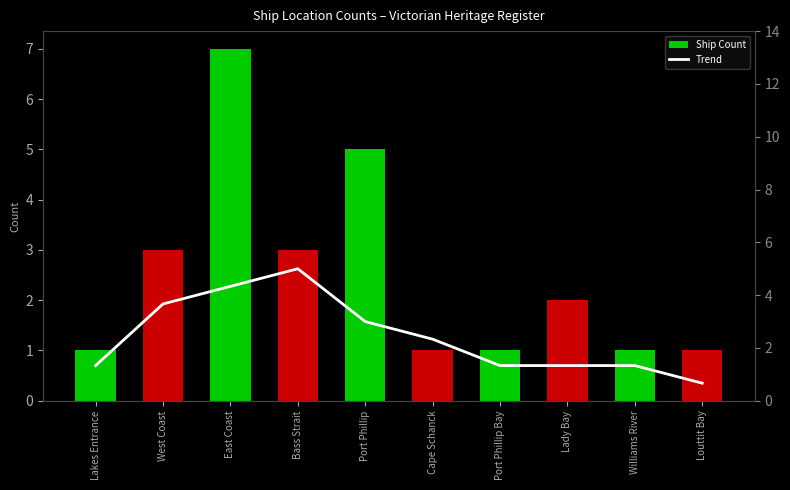

At Port Phillip, list the series in order from smallest to largest.

Trend, Ship Count